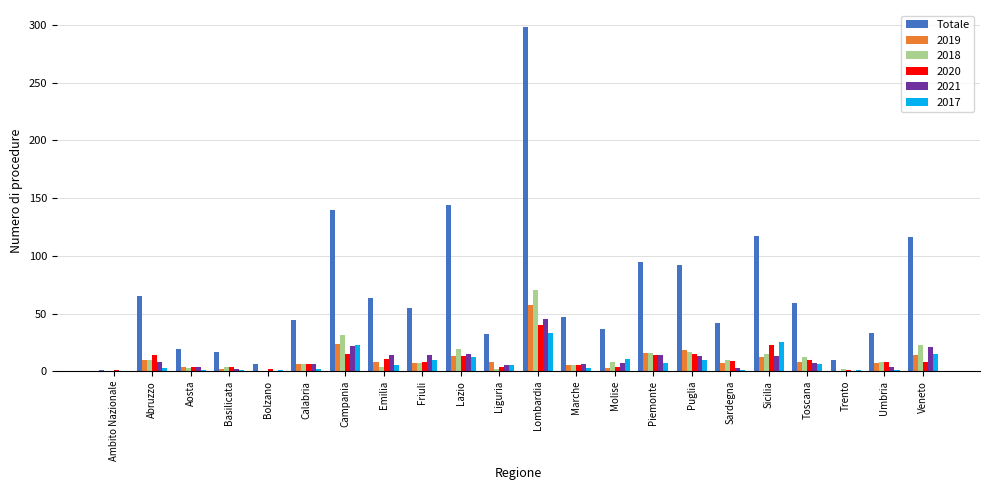

Between Aosta and Lazio, which series saw the biggest shift?

Totale